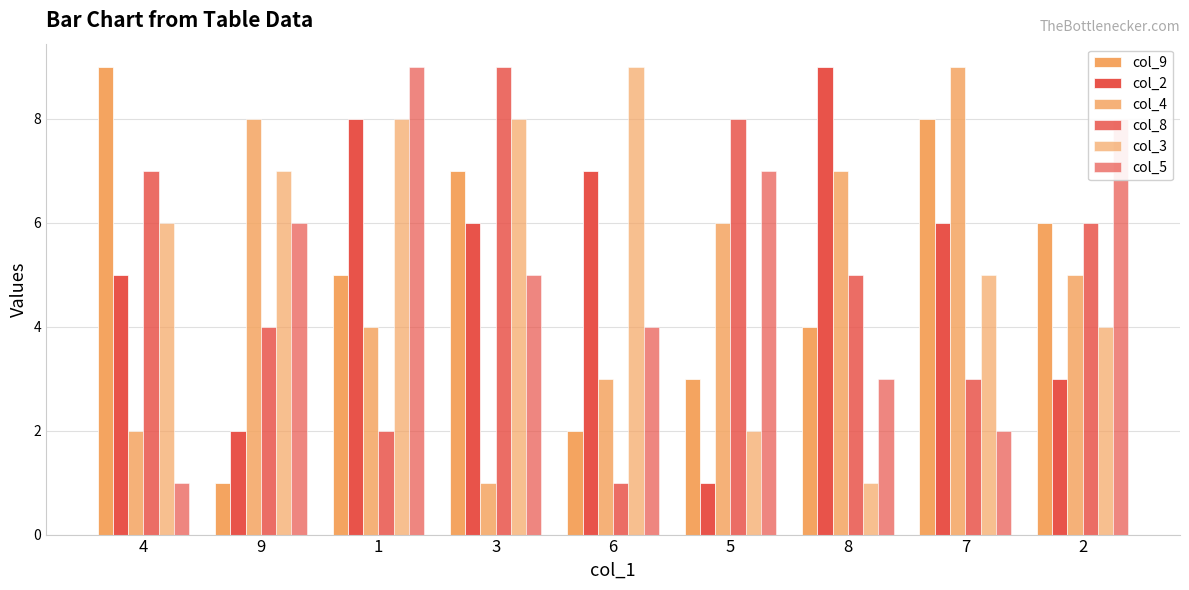

Between 6 and 4, which is larger?

4